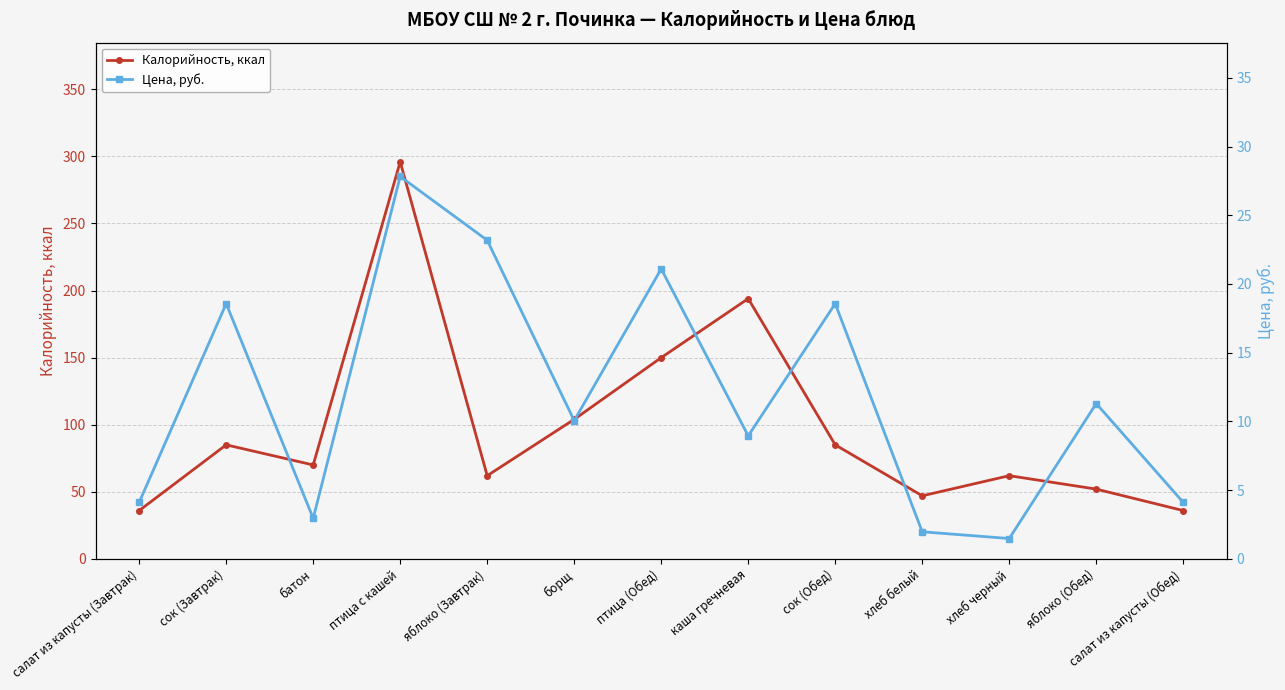

What is the difference between the maximum and minimum values in the Цена, руб. series?

26.3